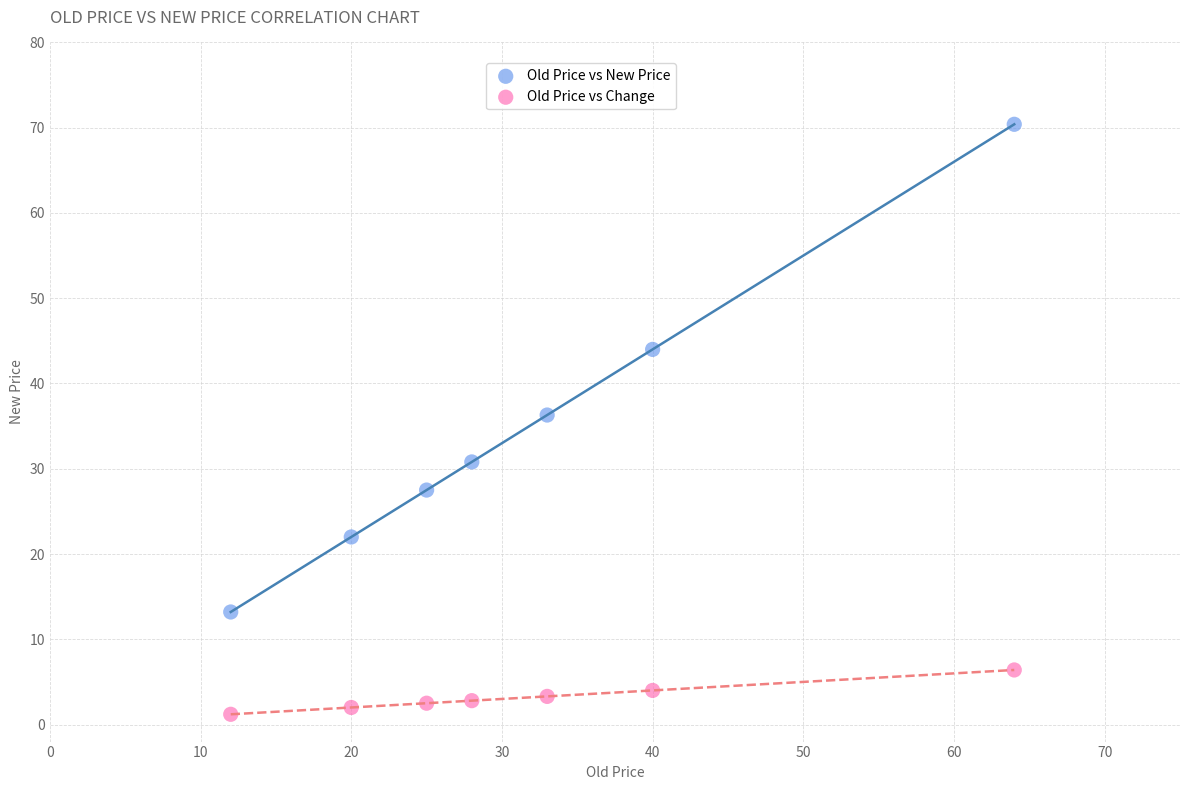

Which series has the widest spread of Y values?

Old Price vs New Price